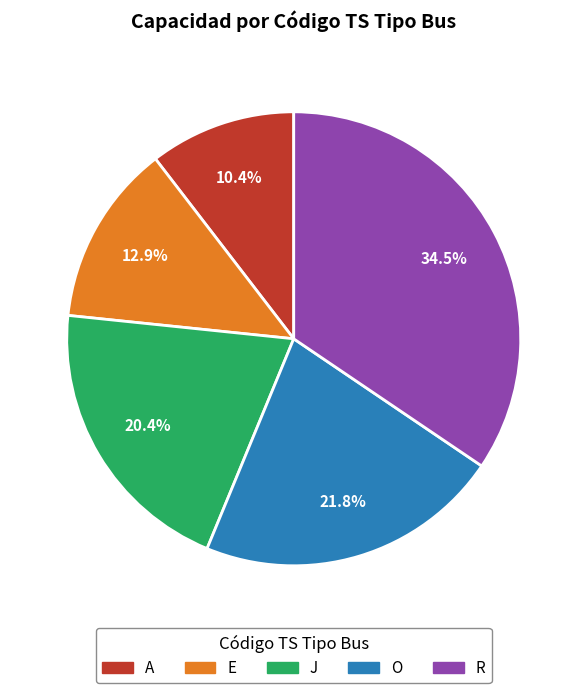

Do E and O together represent more than half of the pie?

No